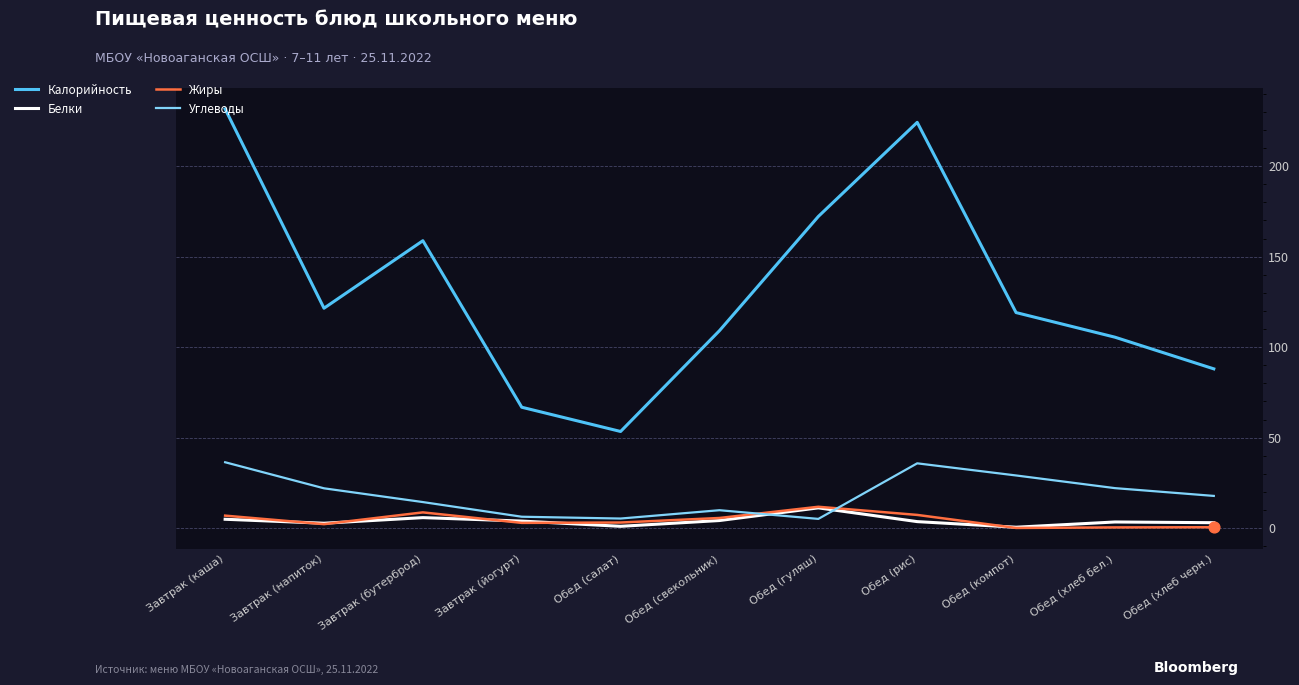

What is the total value across all series at Завтрак (бутерброд)?

187.7